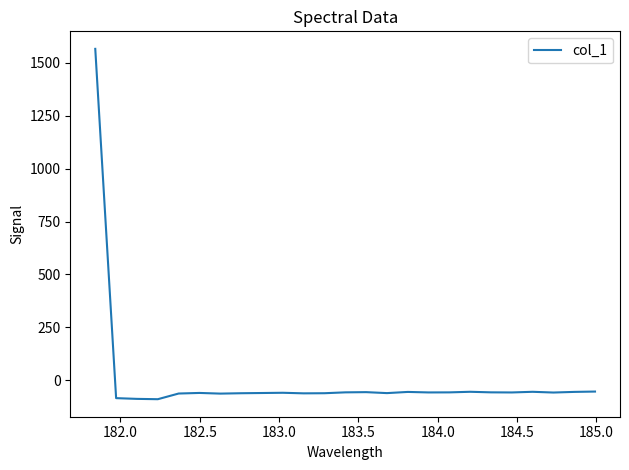

What is the maximum value shown in the chart?

1566.0